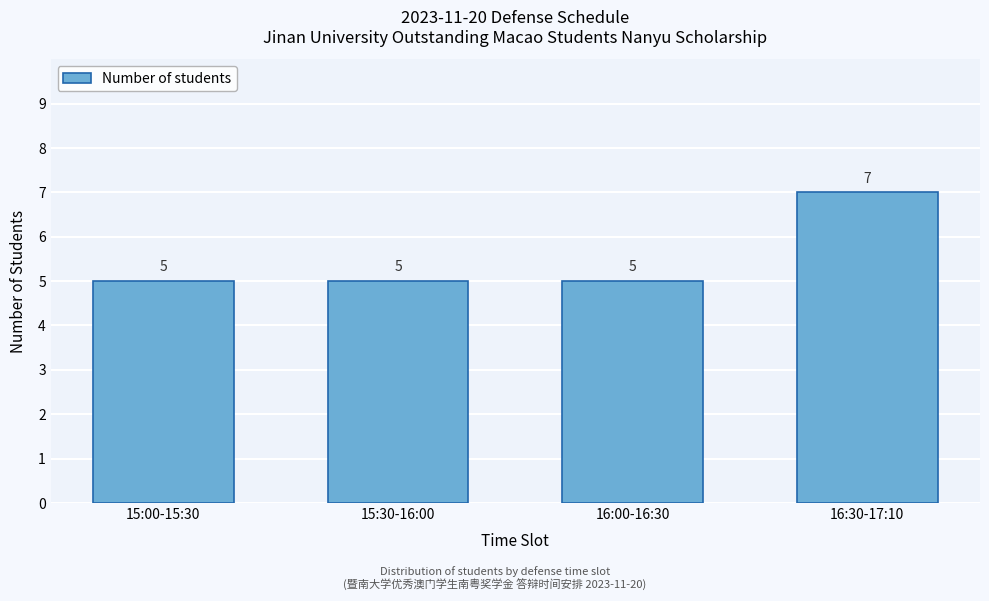

Reading right to left, what are all the values shown in this chart?

7	5	5	5